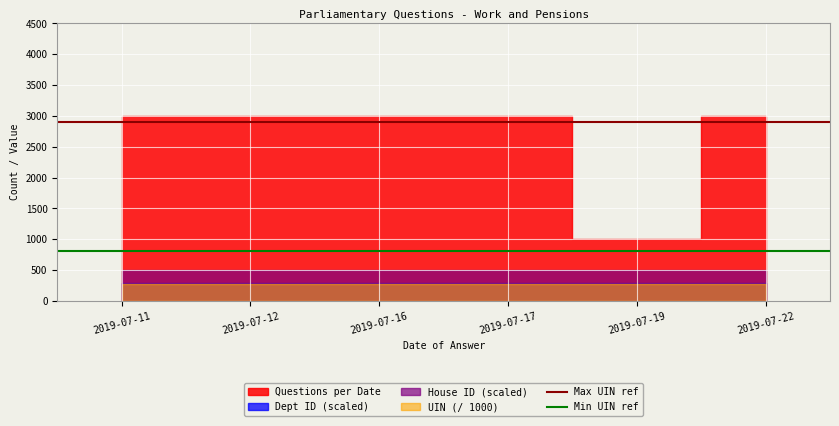

The value of Max UIN ref at 2019-07-12 is 2900. True or false?

True